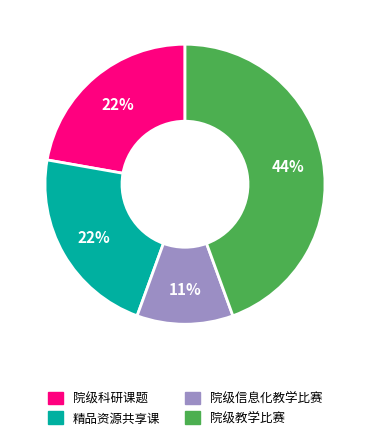

Combined, do 院级教学比赛 and 院级信息化教学比赛 account for over 50%?

Yes